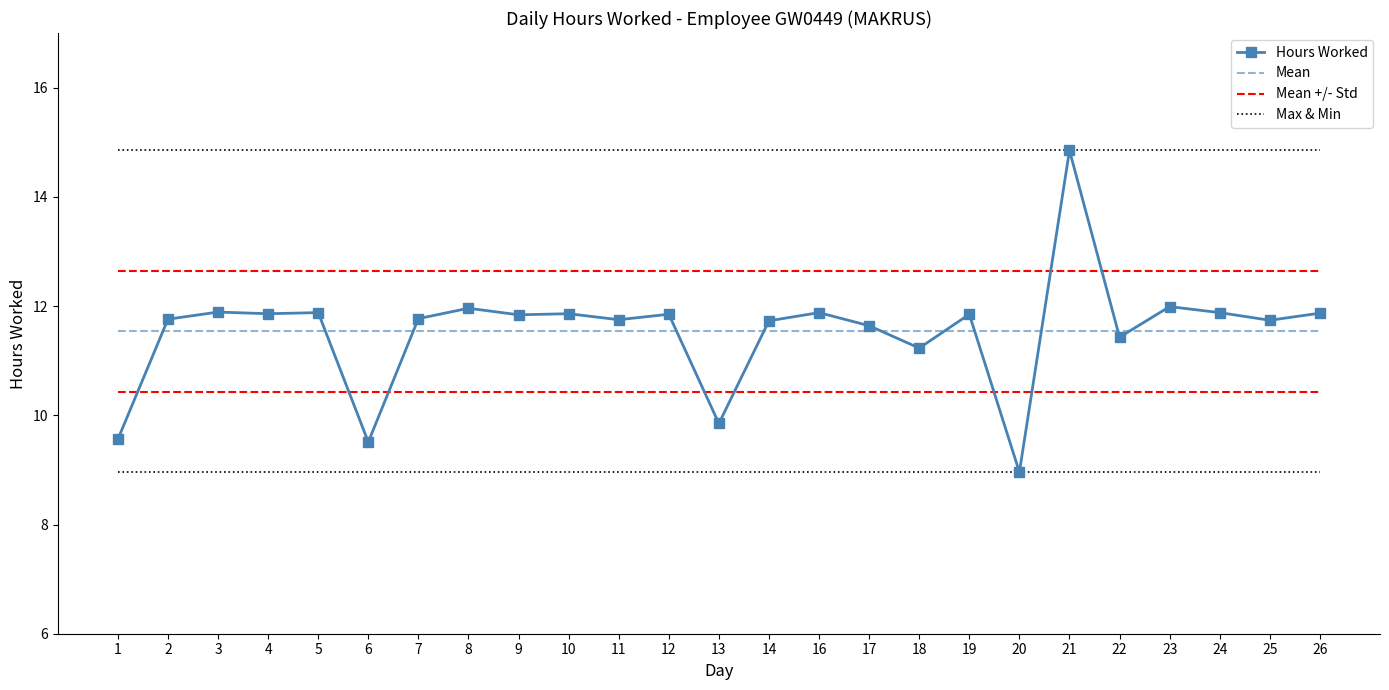

What is the spread (max minus min) of values at 1?

5.3